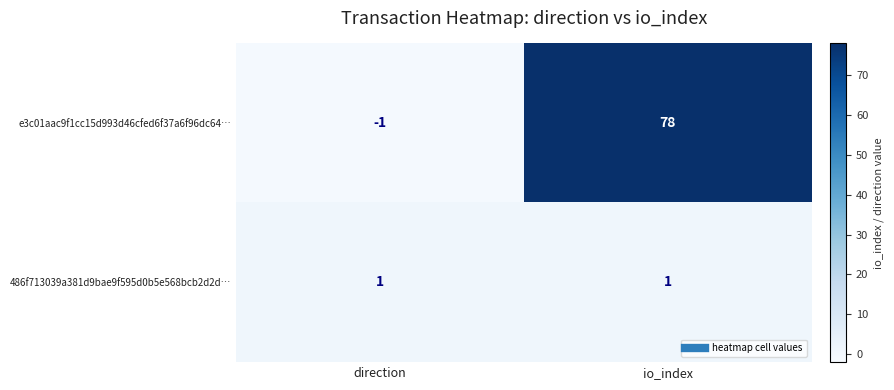

Rank the series by their average value, from lowest to highest.

486f713039a381d9bae9f595d0b5e568bcb2d2d…, e3c01aac9f1cc15d993d46cfed6f37a6f96dc64…